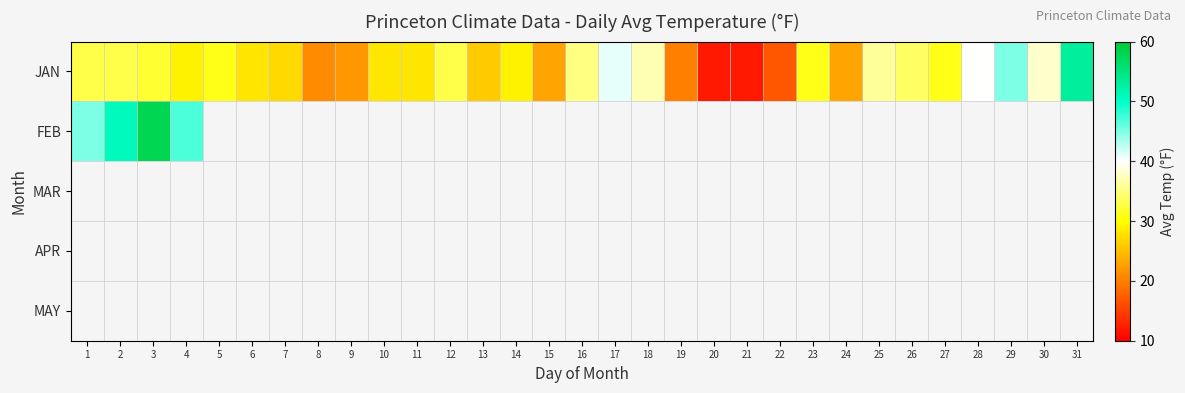

How many data points does each series have?

31